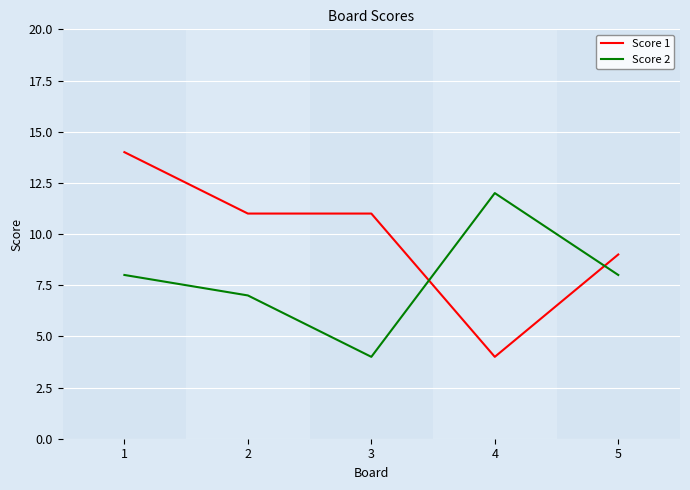

What value does the Score 1 series have at 3?

11